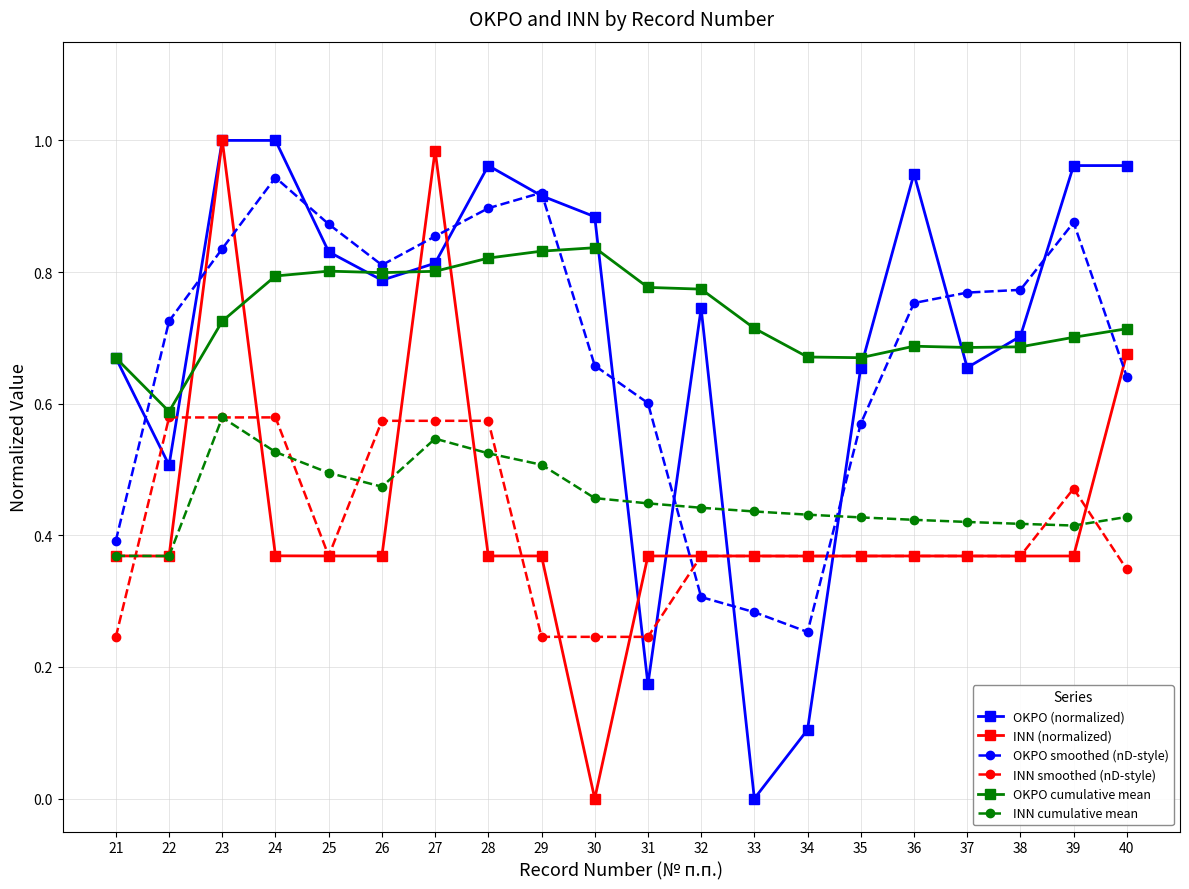

Which category has the lowest value in the OKPO (normalized) series?

33